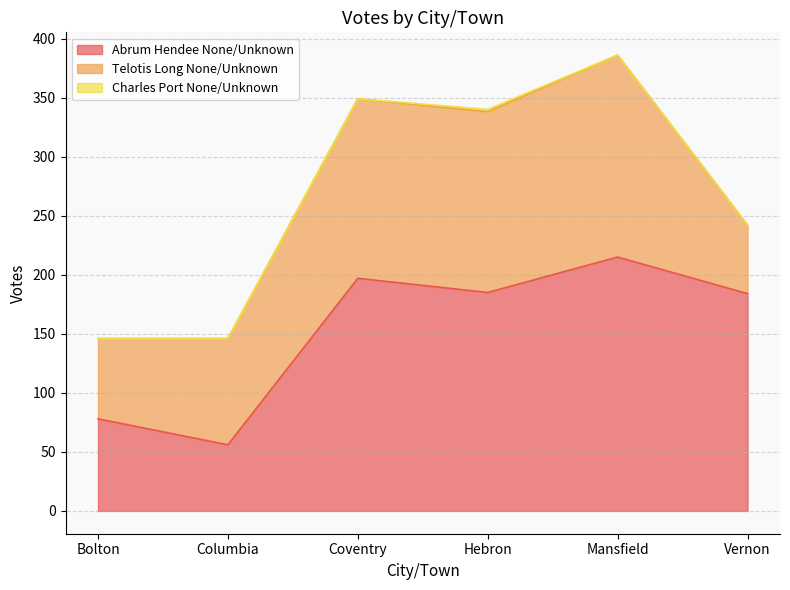

List the series in order of their overall mean, highest first.

Abrum Hendee None/Unknown, Telotis Long None/Unknown, Charles Port None/Unknown